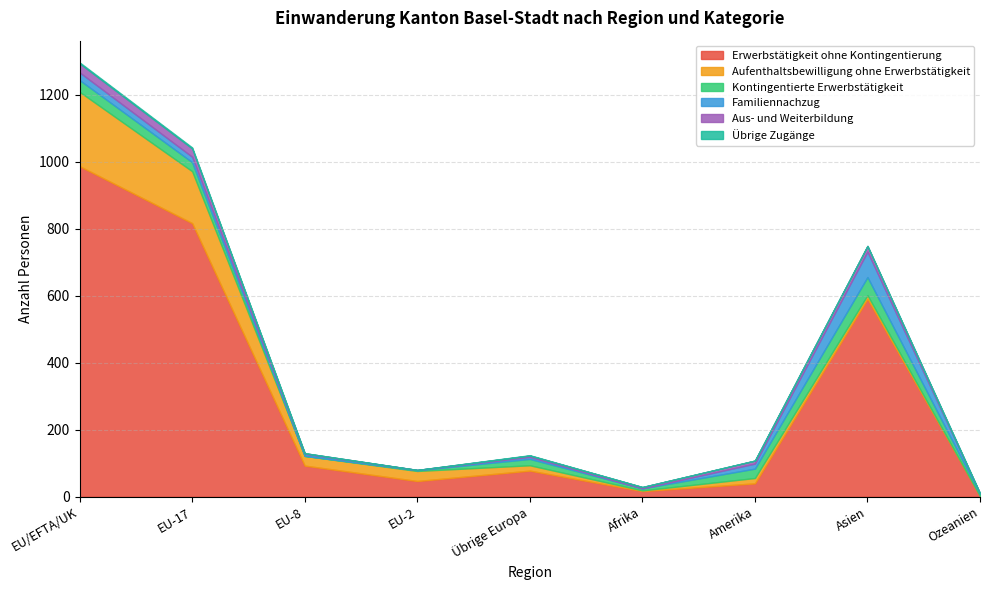

Where does the Familiennachzug series first go above 6?

EU/EFTA/UK